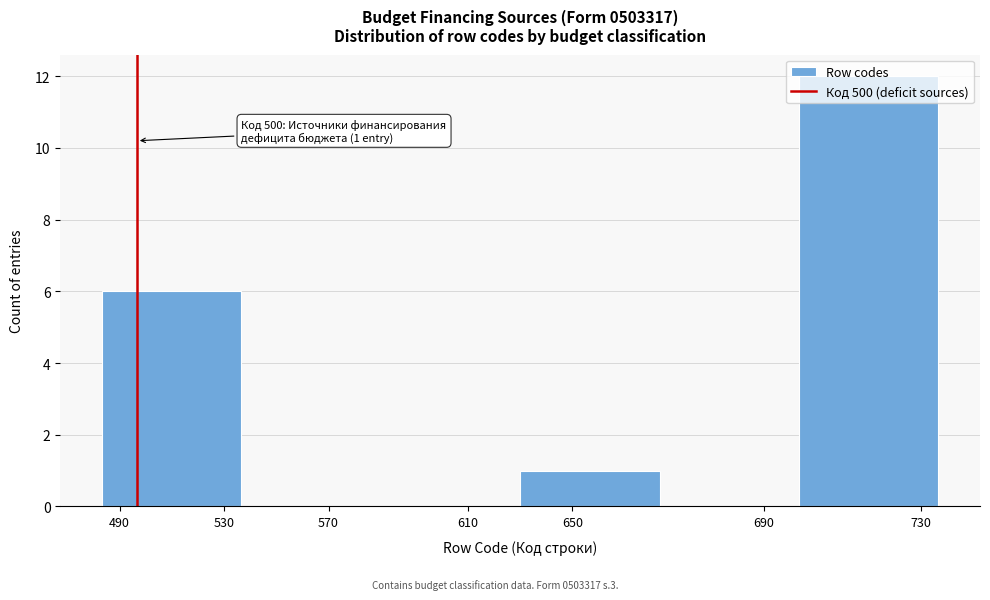

What is the change in value from 570 to 730?

+12